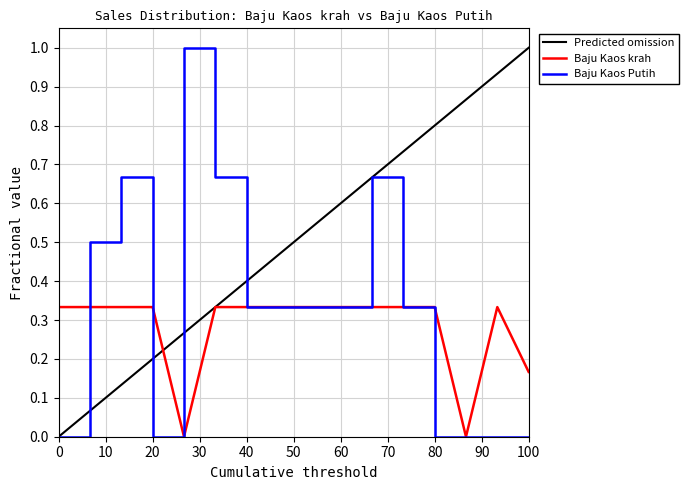

What is the highest value of the Baju Kaos Putih series?

1.0